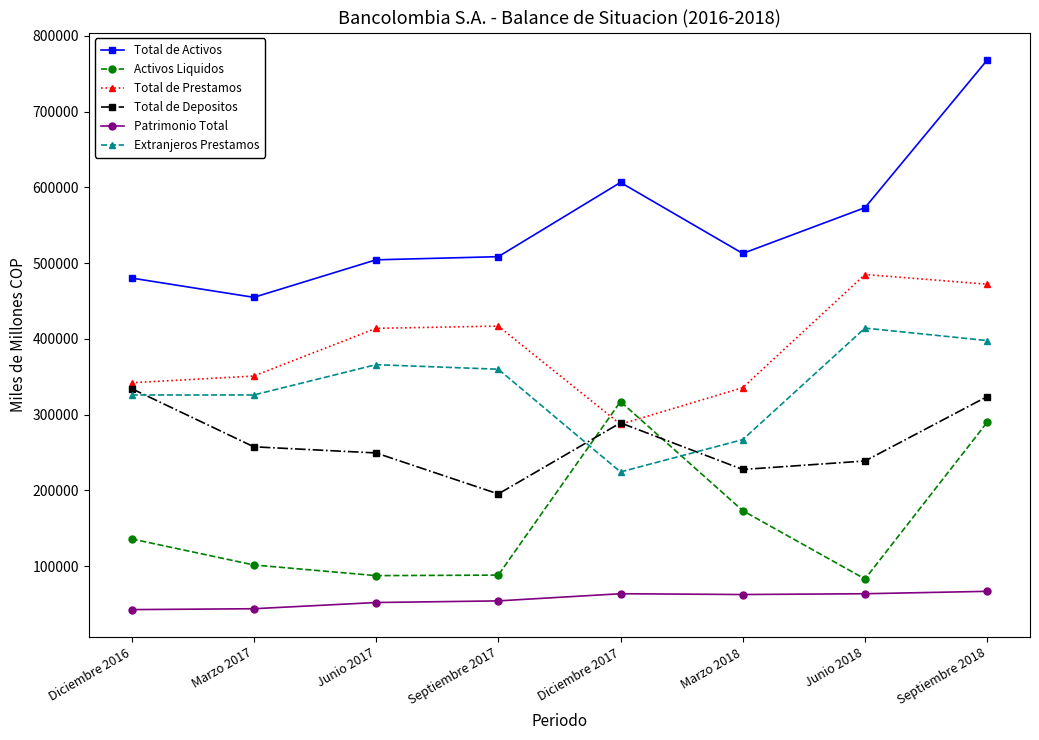

What is the value of the Total de Prestamos point at the 8th from the left?

472245.0